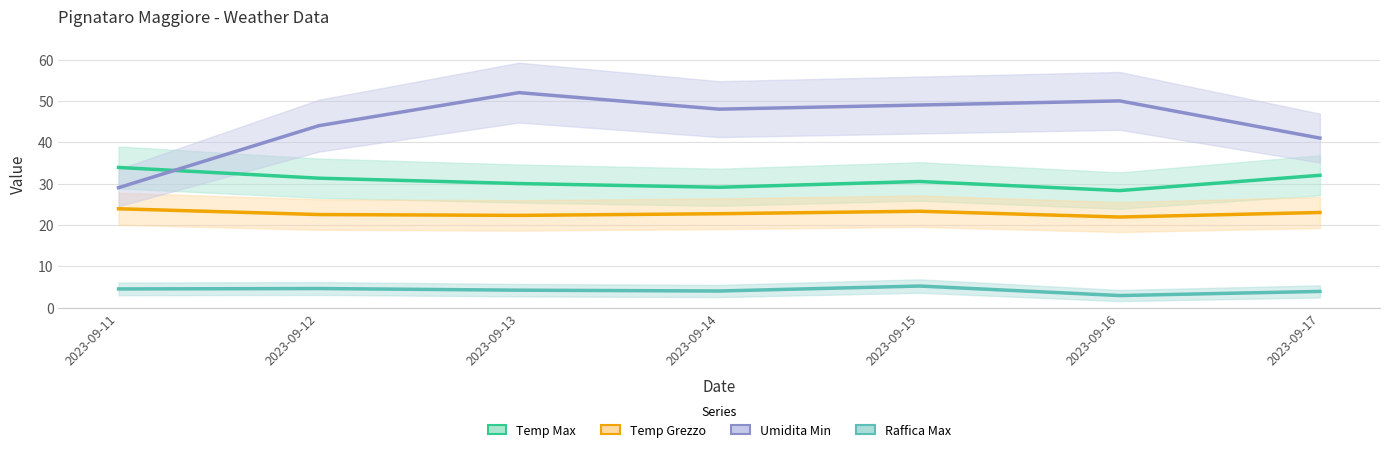

Is it true that Temp Max equals 28.3 at 2023-09-16?

True